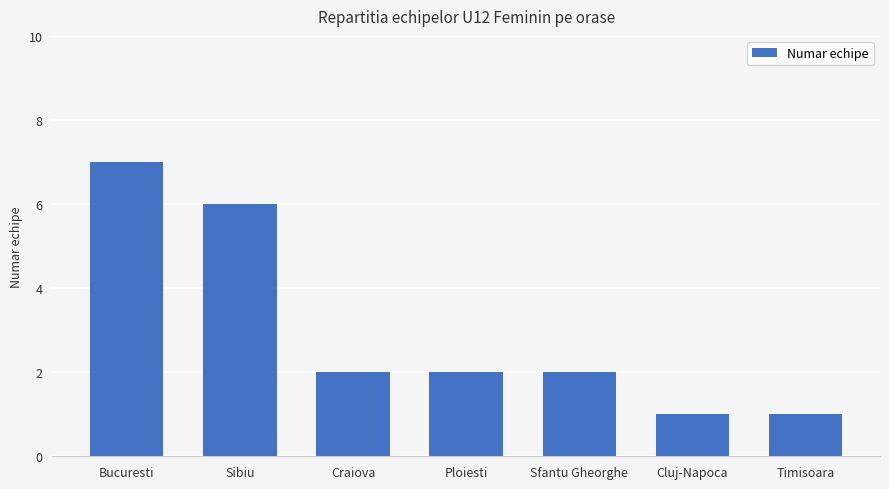

How many categories are shown in the chart?

7